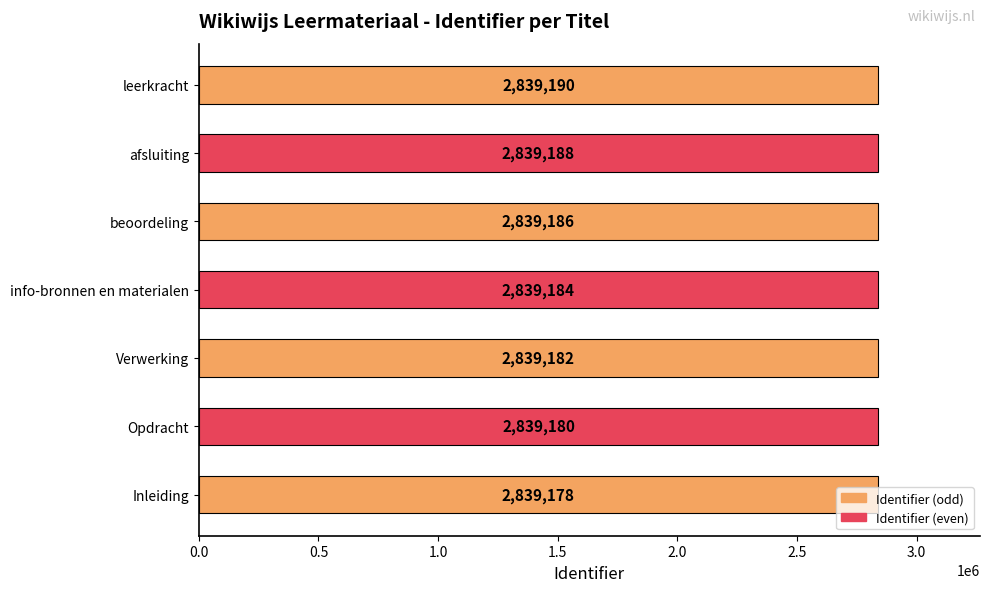

Which category has the highest value across all series?

leerkracht